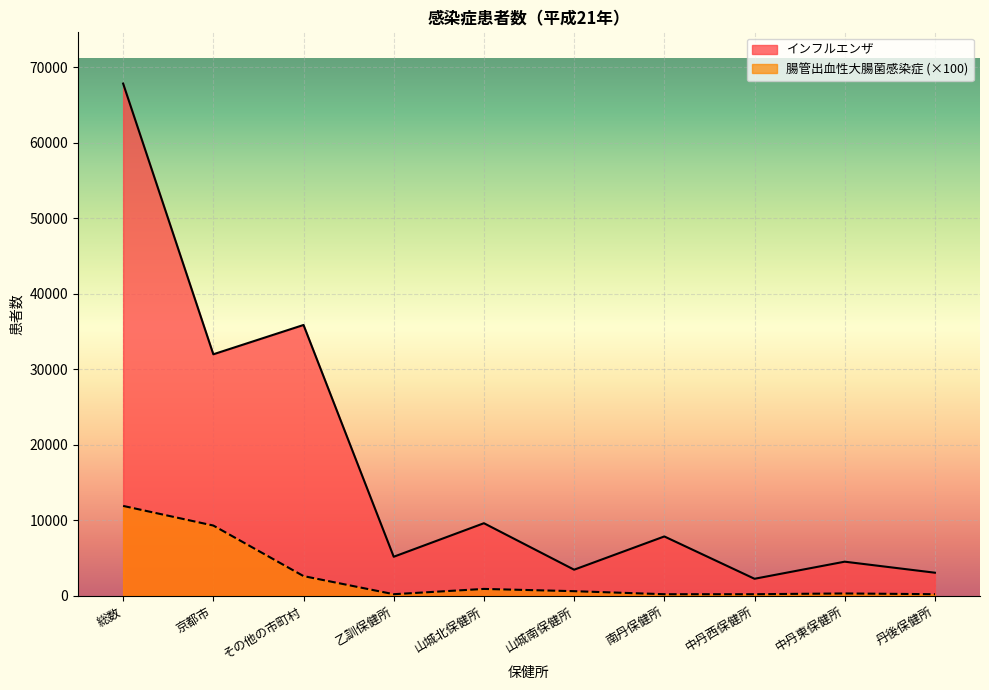

In 腸管出血性大腸菌感染症, how many points are higher than both neighbors (excluding endpoints)?

2